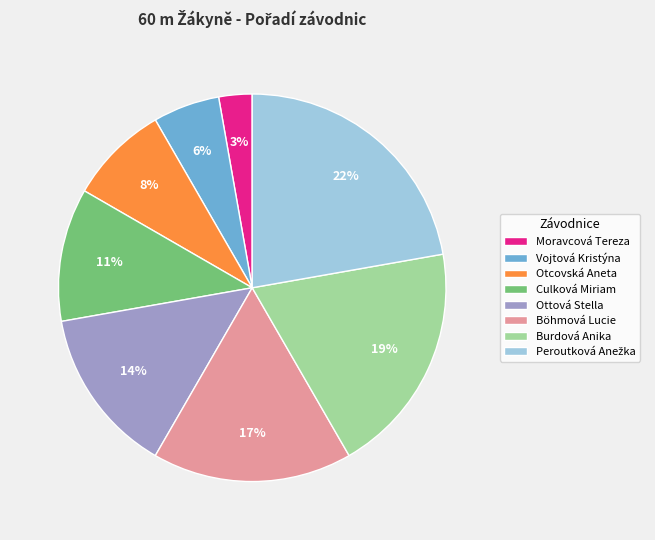

How many slices are in this pie chart?

8